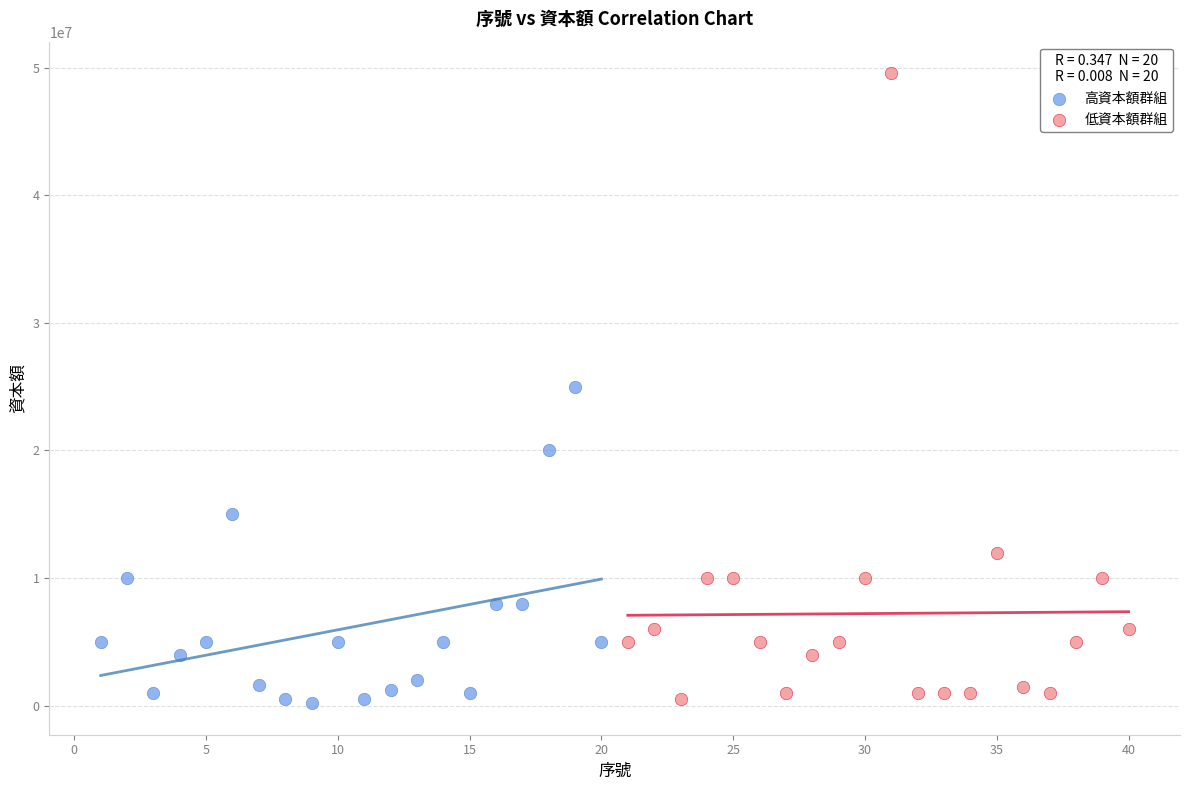

Which series has the widest spread of Y values?

低資本額群組